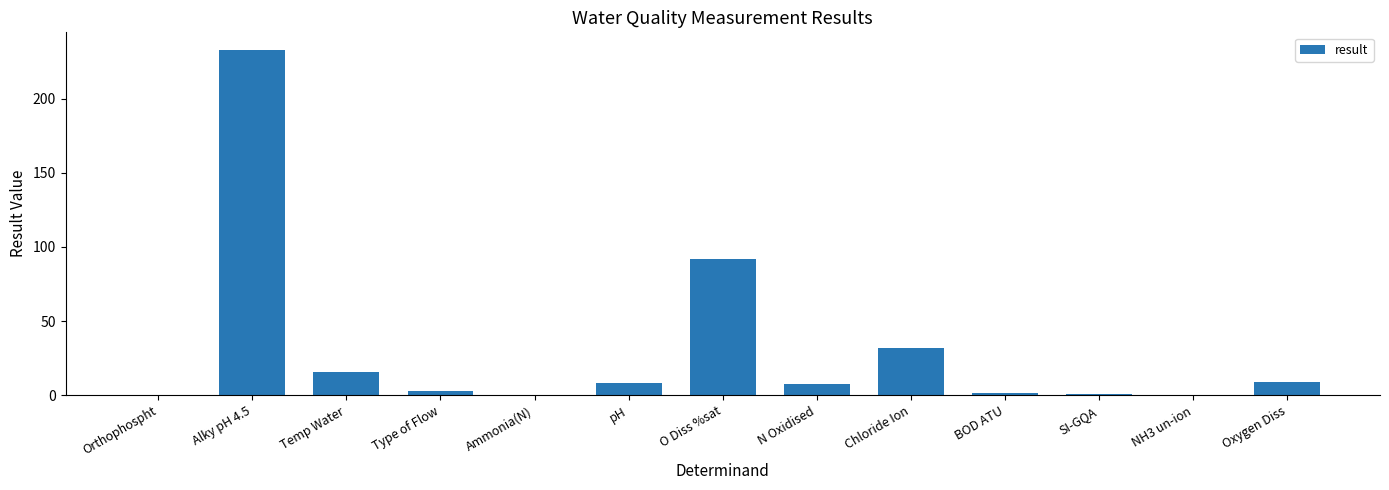

Is it true that the value at O Diss %sat is 142.0?

False